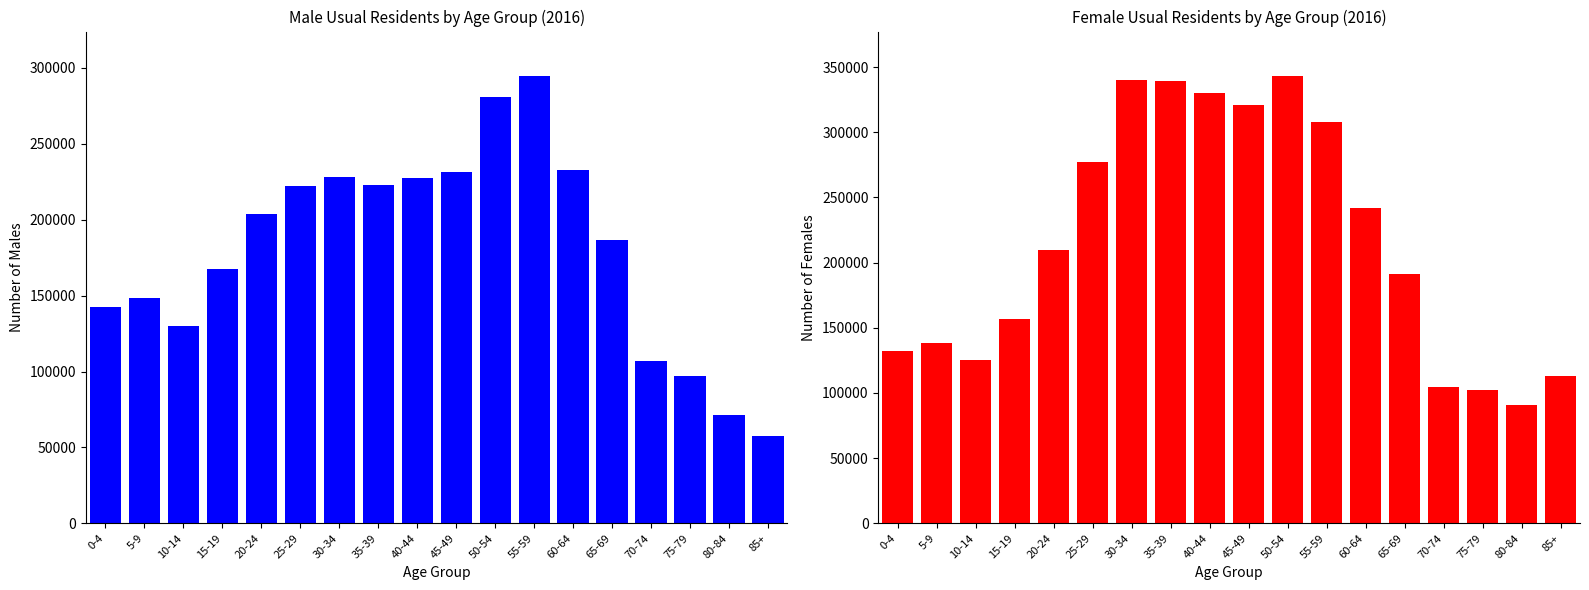

How many data points in Male are less than 203789?

9